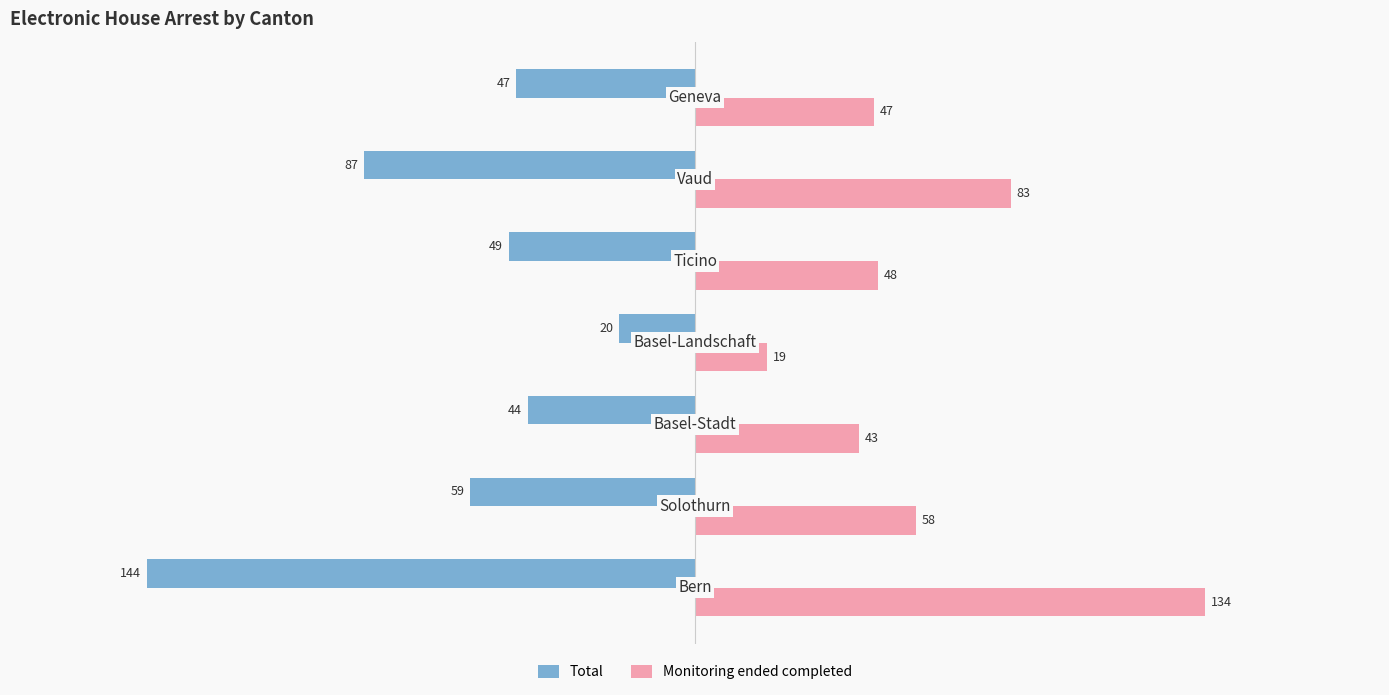

What is the average value of the Total series?

-64